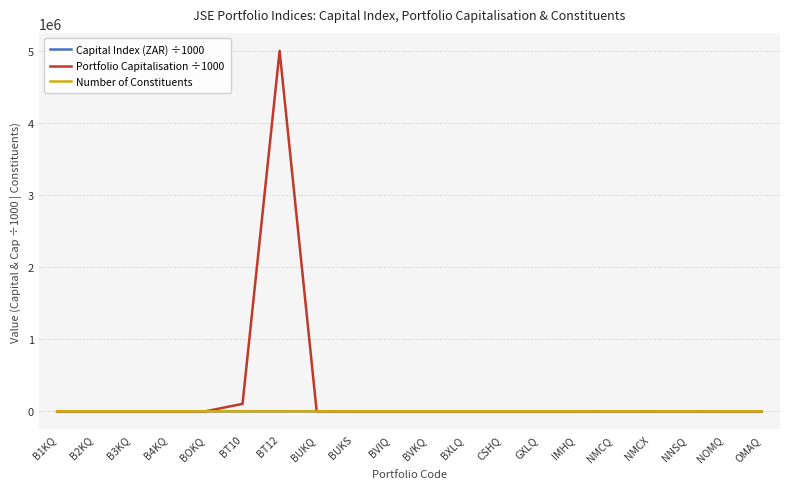

Which label corresponds to the largest value in the chart?

BT12